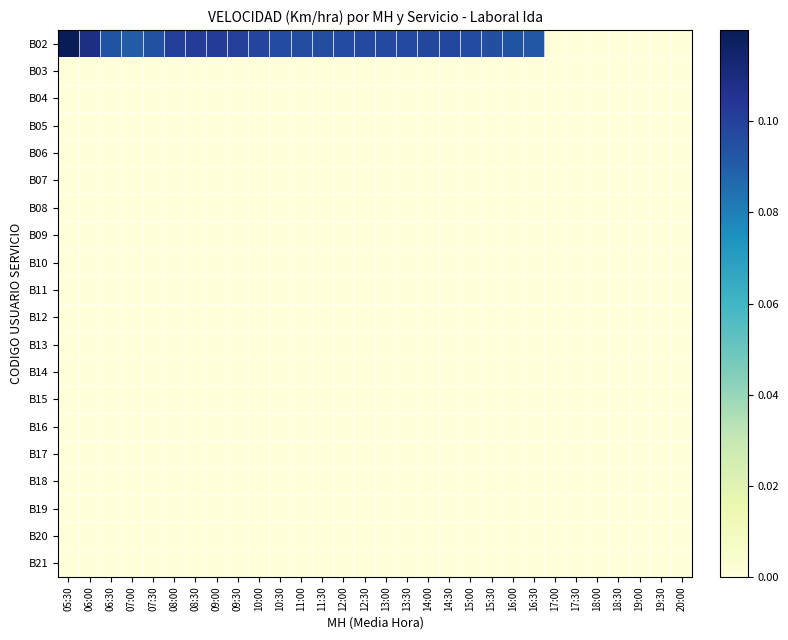

At how many categories does at least one series exceed 0?

23